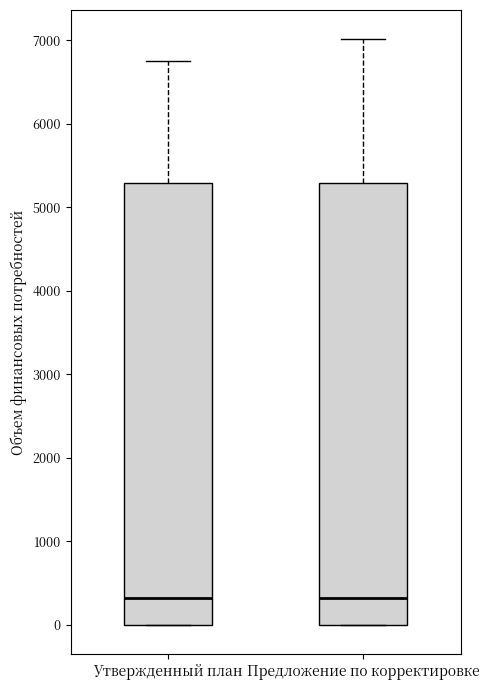

Where does the upper whisker of the box for Утвержденный план end on the y-axis? The values are not printed on the chart, so give them approximately, as read against the axis.

6700